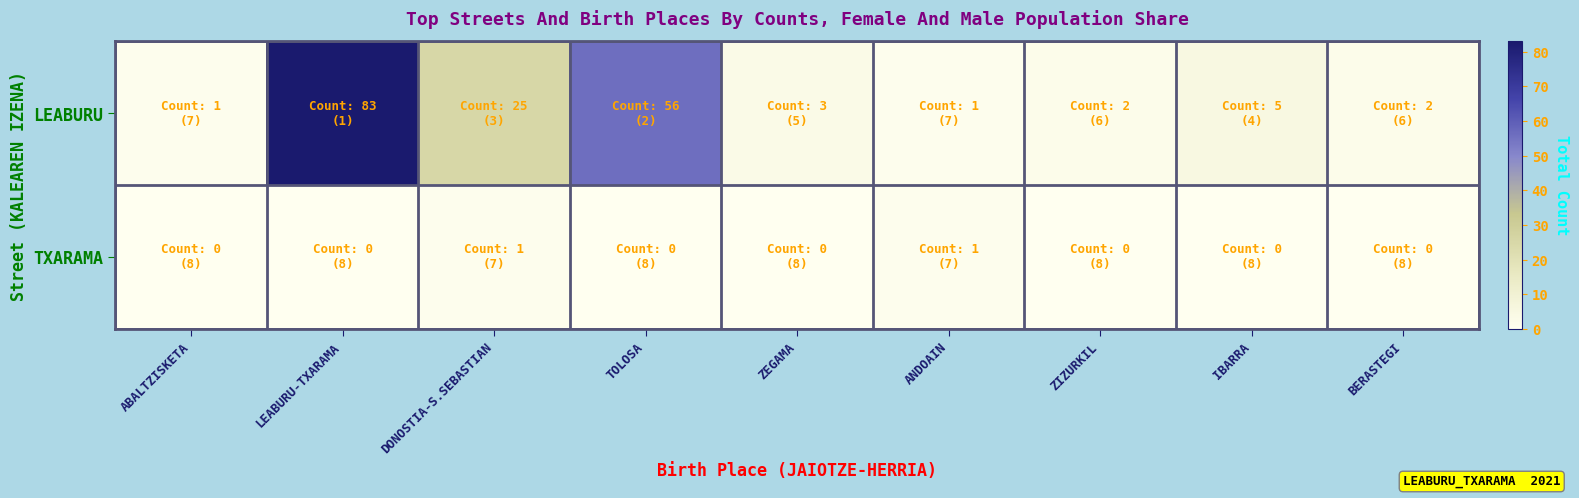

Reading left to right, what are all the values shown in this chart?

LEABURU: ABALTZISKETA=1	LEABURU-TXARAMA=83	DONOSTIA-S.SEBASTIAN=25	TOLOSA=56	ZEGAMA=3	ANDOAIN=1	ZIZURKIL=2	IBARRA=5	BERASTEGI=2
TXARAMA: ABALTZISKETA=0	LEABURU-TXARAMA=0	DONOSTIA-S.SEBASTIAN=1	TOLOSA=0	ZEGAMA=0	ANDOAIN=1	ZIZURKIL=0	IBARRA=0	BERASTEGI=0